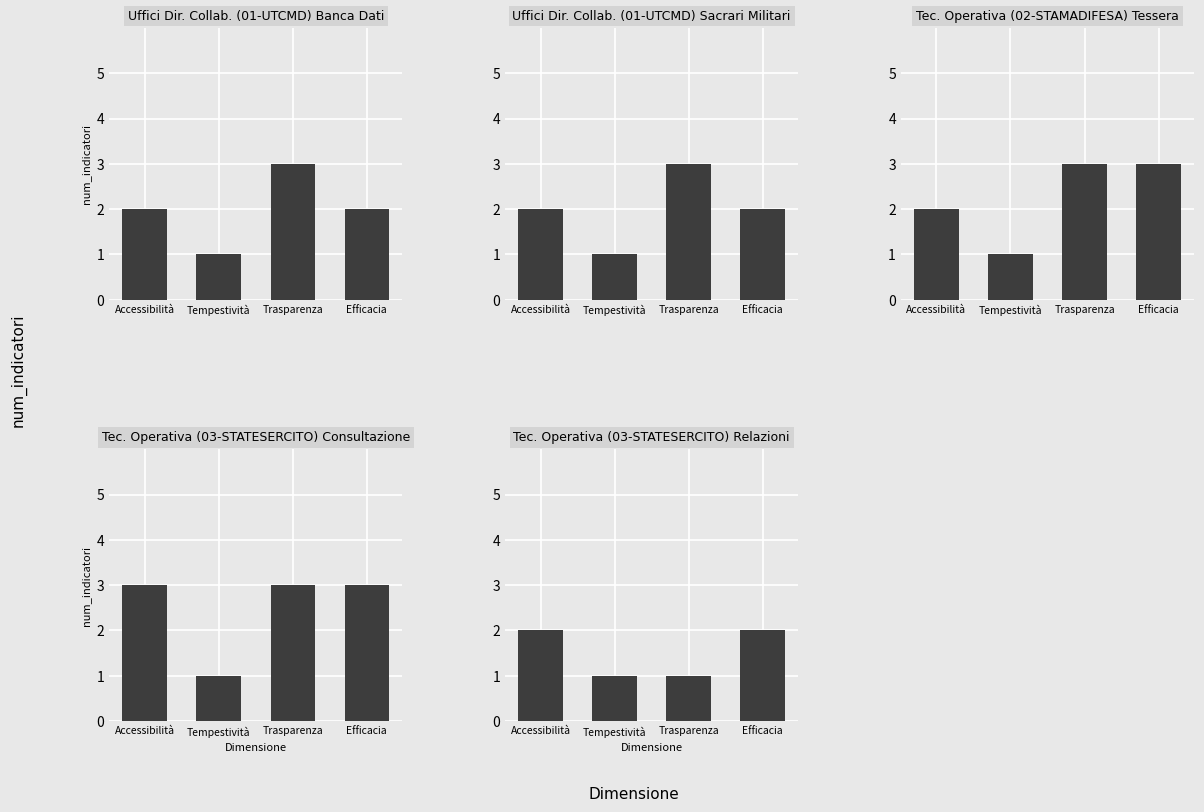

Reading right to left, extract all data points from this chart.

Uffici Dir. Collab.
(01-UTCMD)
Banca Dati: 2	3	1	2
Uffici Dir. Collab.
(01-UTCMD)
Sacrari Militari: 2	3	1	2
Tec. Operativa
(02-STAMADIFESA)
Tessera: 3	3	1	2
Tec. Operativa
(03-STATESERCITO)
Consultazione: 3	3	1	3
Tec. Operativa
(03-STATESERCITO)
Relazioni: 2	1	1	2